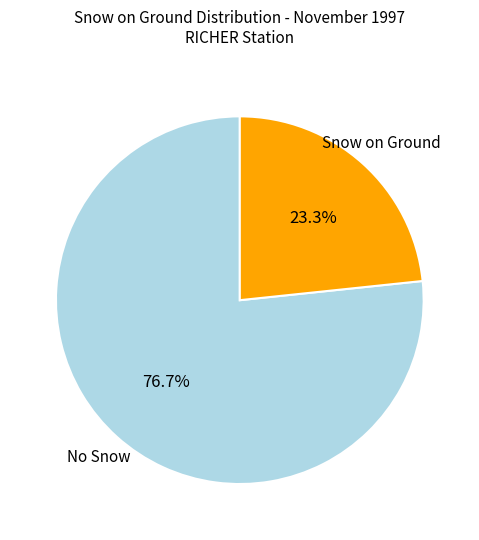

Which category accounts for the majority?

No Snow